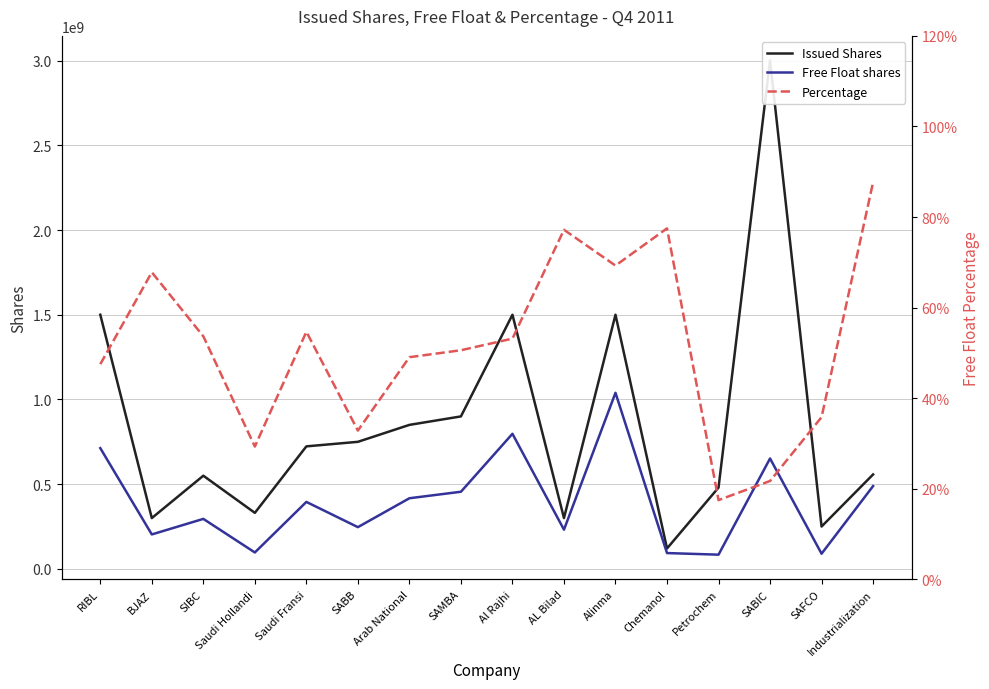

List the labels in order of Free Float shares value, smallest first.

Petrochem, SAFCO, Chemanol, Saudi Hollandi, BJAZ, AL Bilad, SABB, SIBC, Saudi Fransi, Arab National, SAMBA, Industrialization, SABIC, RIBL, Al Rajhi, Alinma